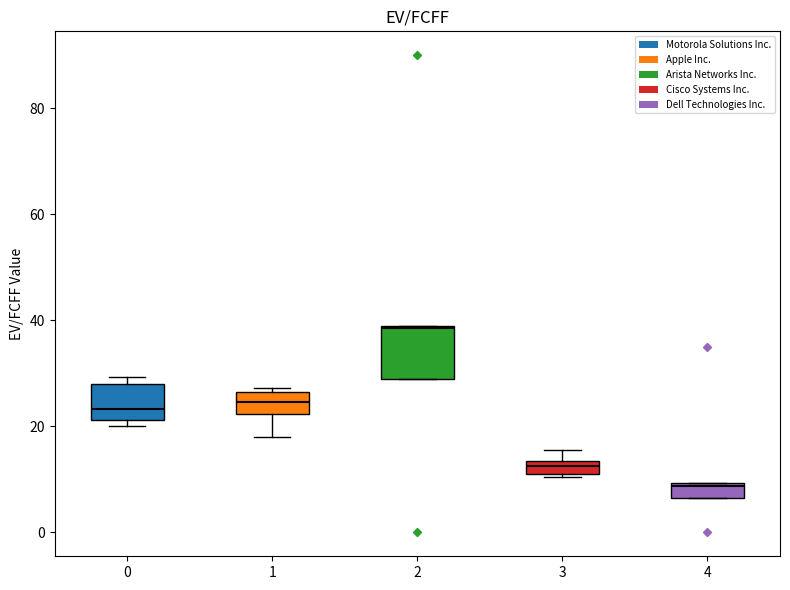

Comparing the boxes themselves (not the whiskers), which one is the tallest?

2